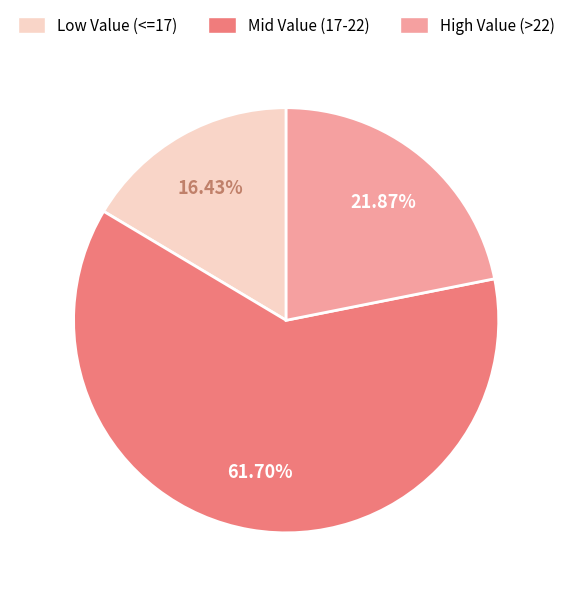

Is there any slice that represents more than half of the pie?

Yes